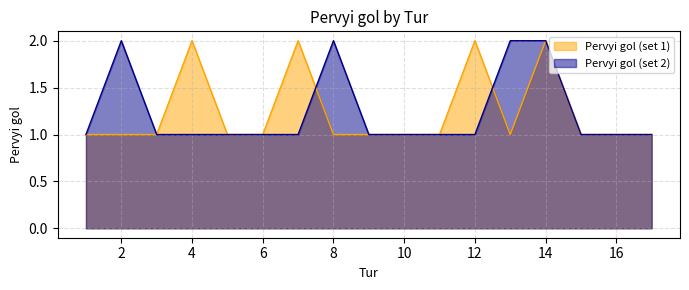

The Pervyi gol (set 1) series shows 1 at 17. True or false?

True